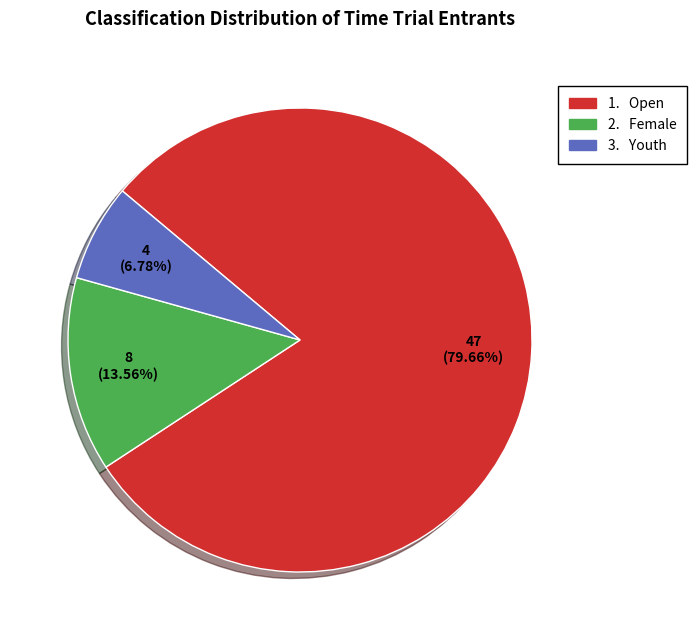

Is there a majority slice in this chart?

Yes